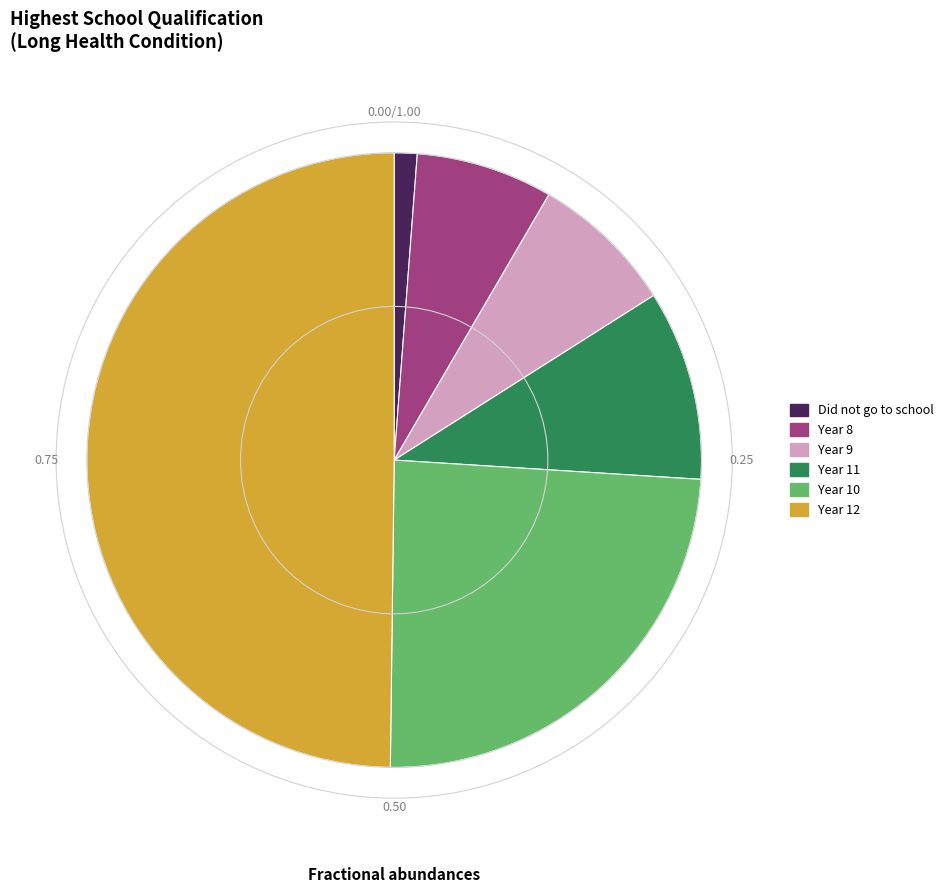

How many segments does this pie chart have?

6